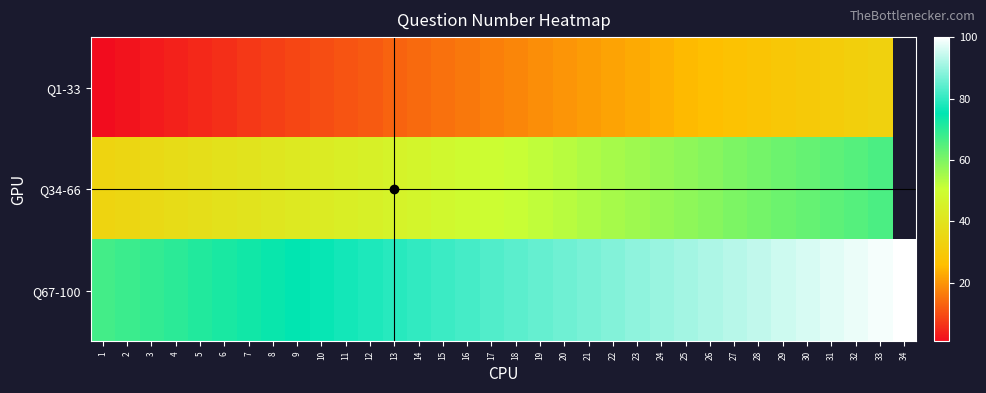

What is the smallest value displayed?

1.0